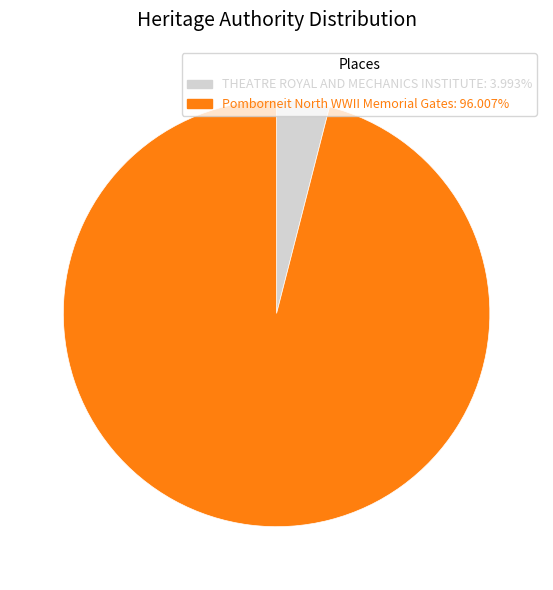

What is the ratio of the value at Pomborneit North WWII Memorial Gates: 96.007% to the value at THEATRE ROYAL AND MECHANICS INSTITUTE: 3.993%?

24.0